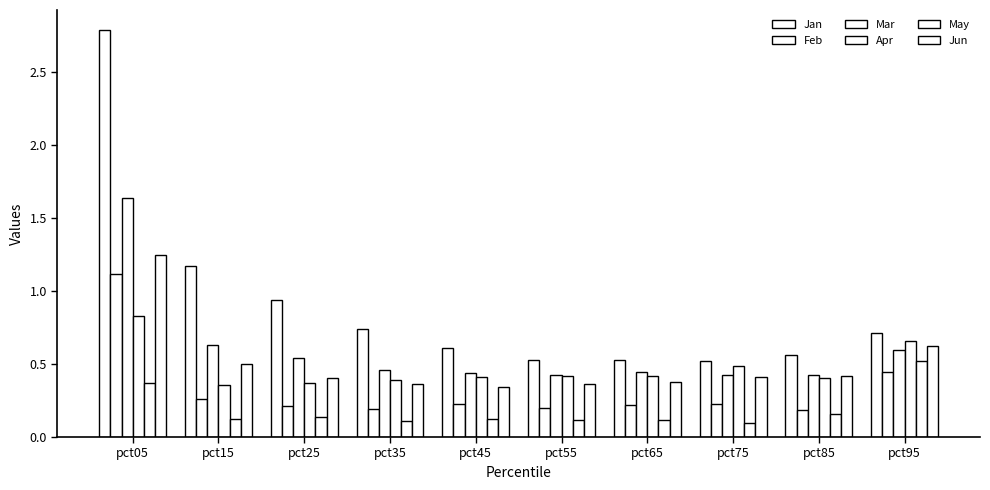

Rank the series by their maximum value, from highest to lowest.

Jan, Mar, Jun, Feb, Apr, May